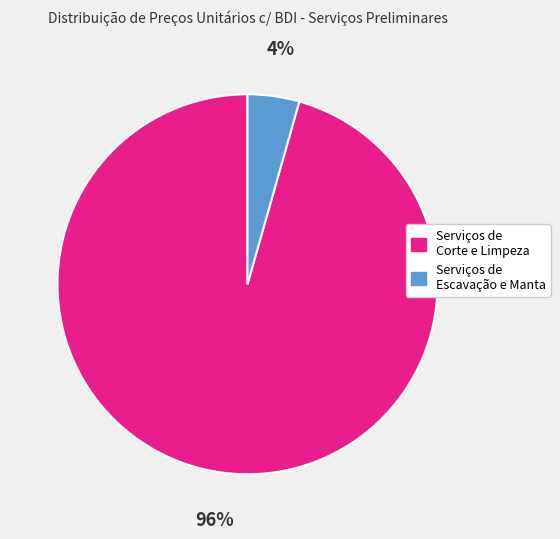

Rank the categories by value from lowest to highest.

Serviços de Escavação e Manta, Serviços de Corte e Limpeza